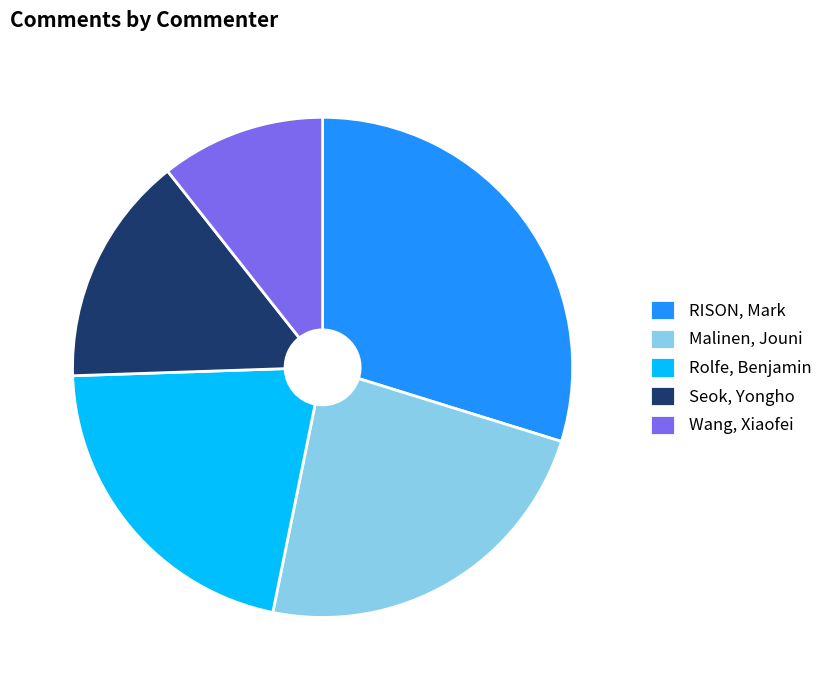

How many slices are in this pie chart?

5